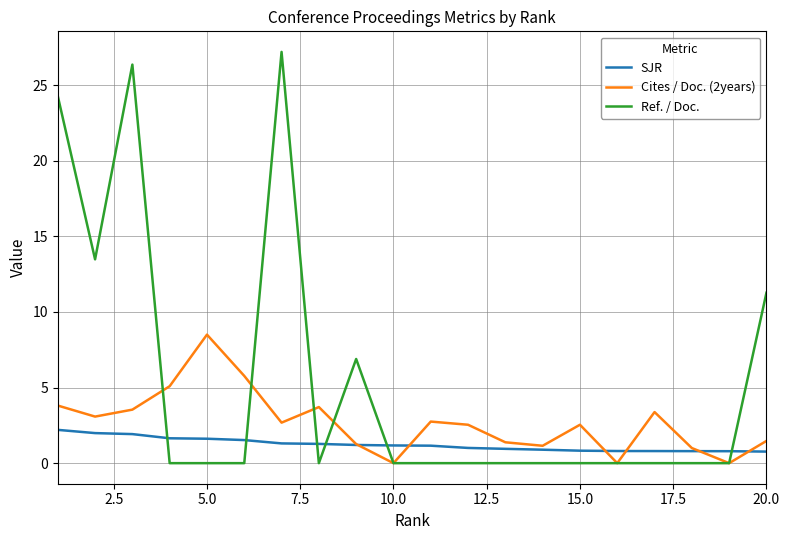

True or false: SJR and Ref. / Doc. cross at least once.

True